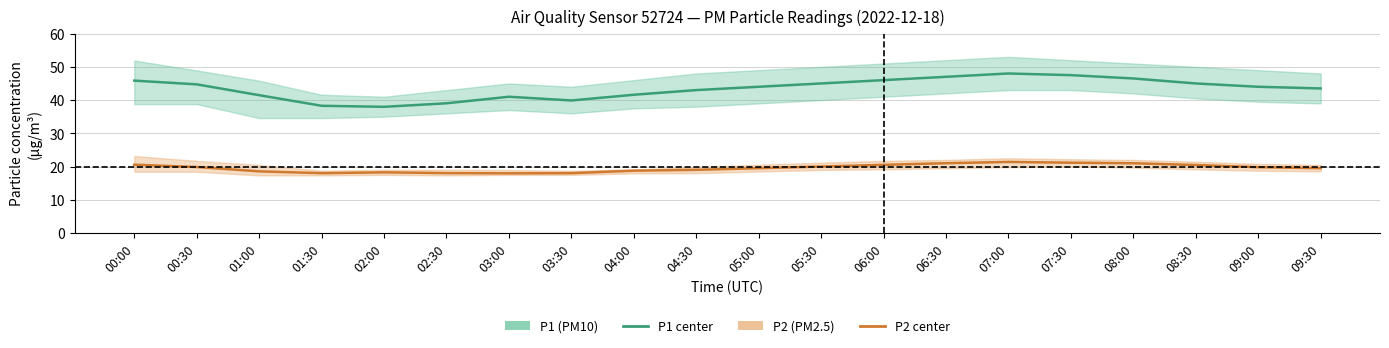

True or false: P2 (PM2.5) has more than 0 points higher than both neighbors.

True